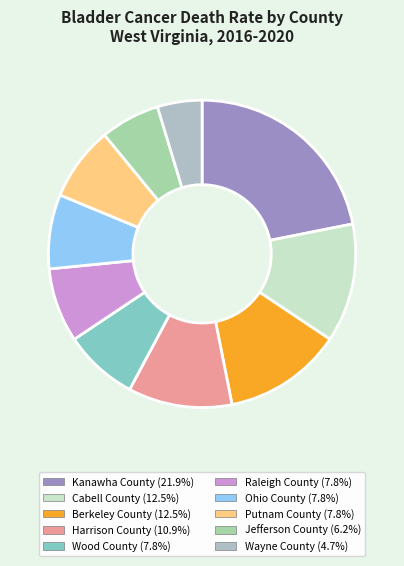

Count the number of slices in the pie.

10